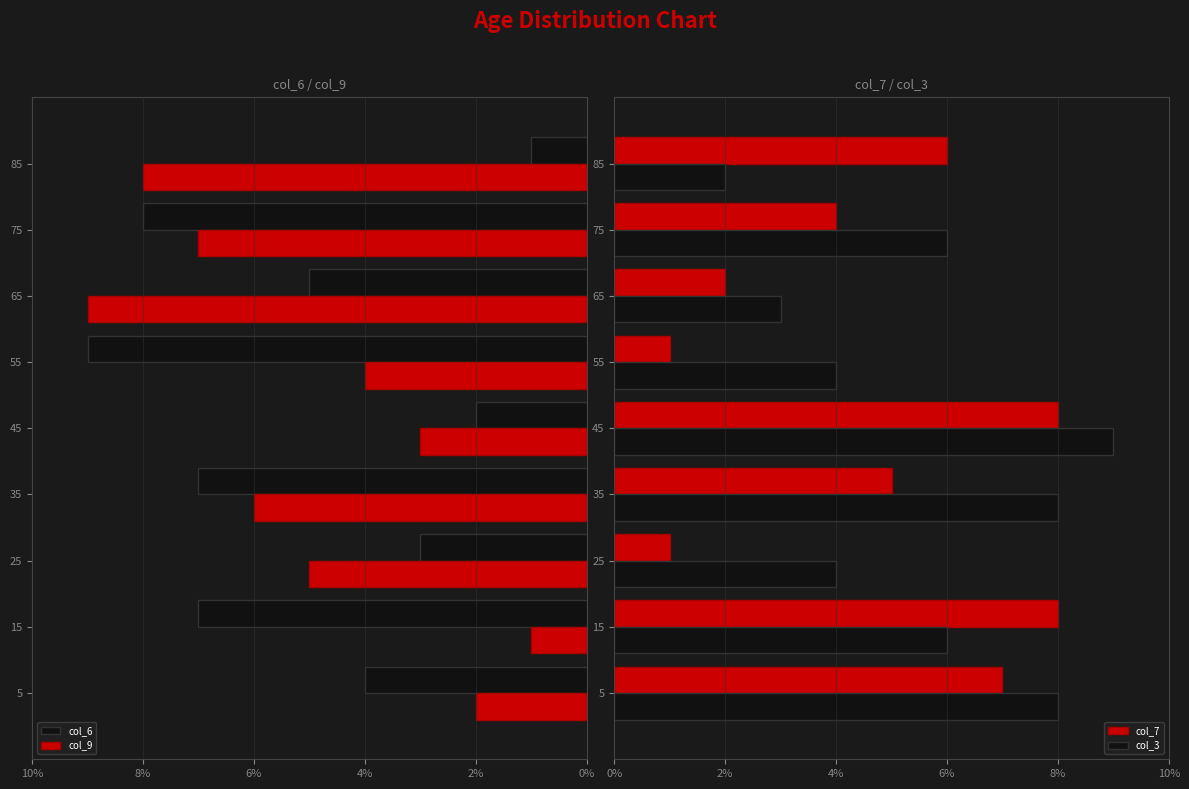

The value of col_6 at 5 is 4. True or false?

True